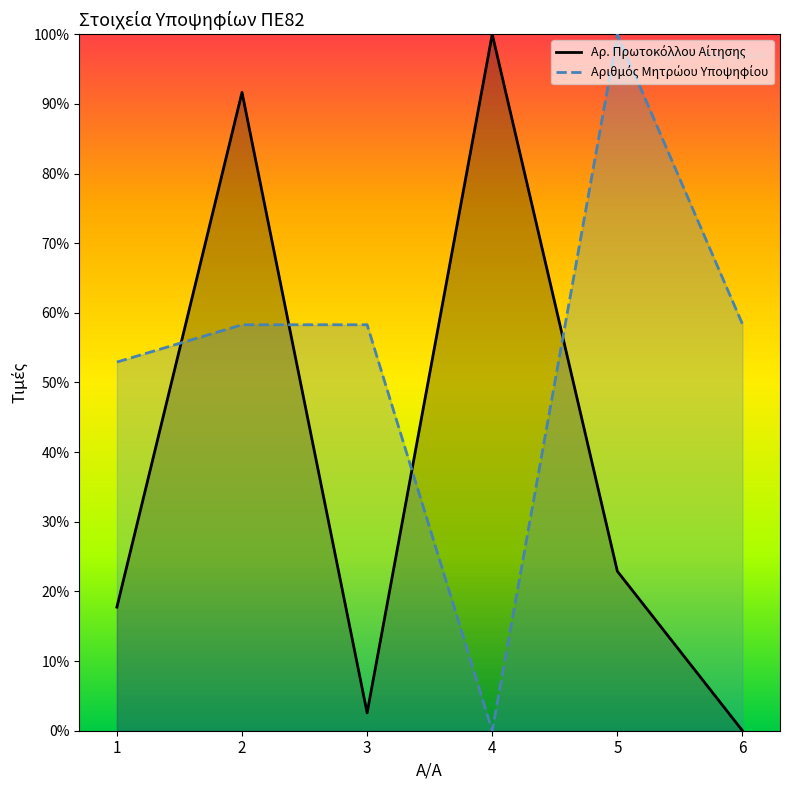

The Αριθμός Μητρώου Υποψηφίου series shows 98.5 at 2. True or false?

False